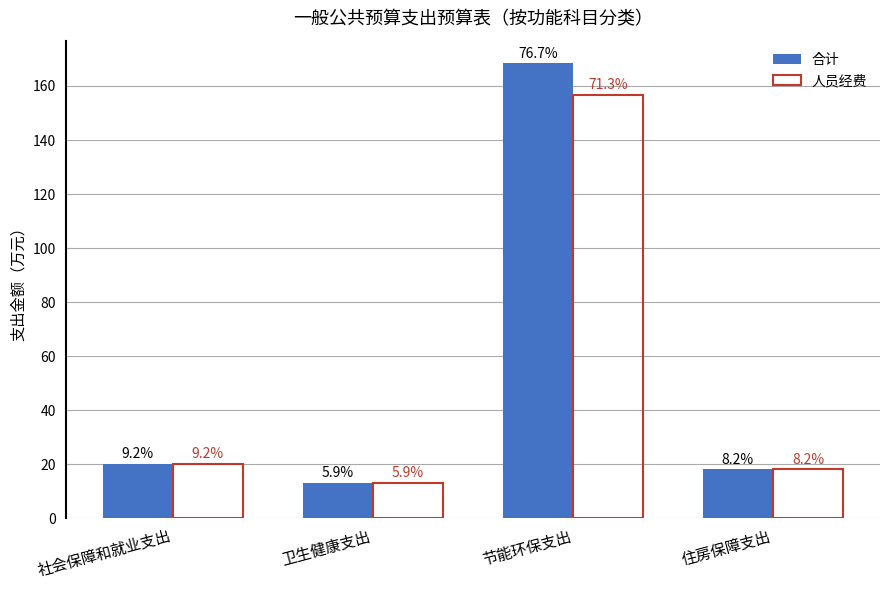

Which category has the lowest value in the 合计 series?

卫生健康支出